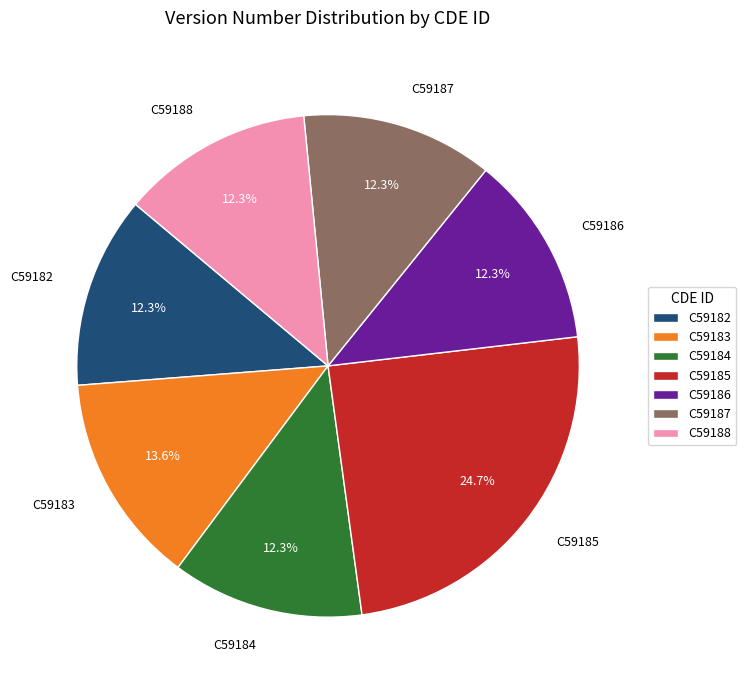

The C59185 slice represents 19% of the pie. True or false?

False